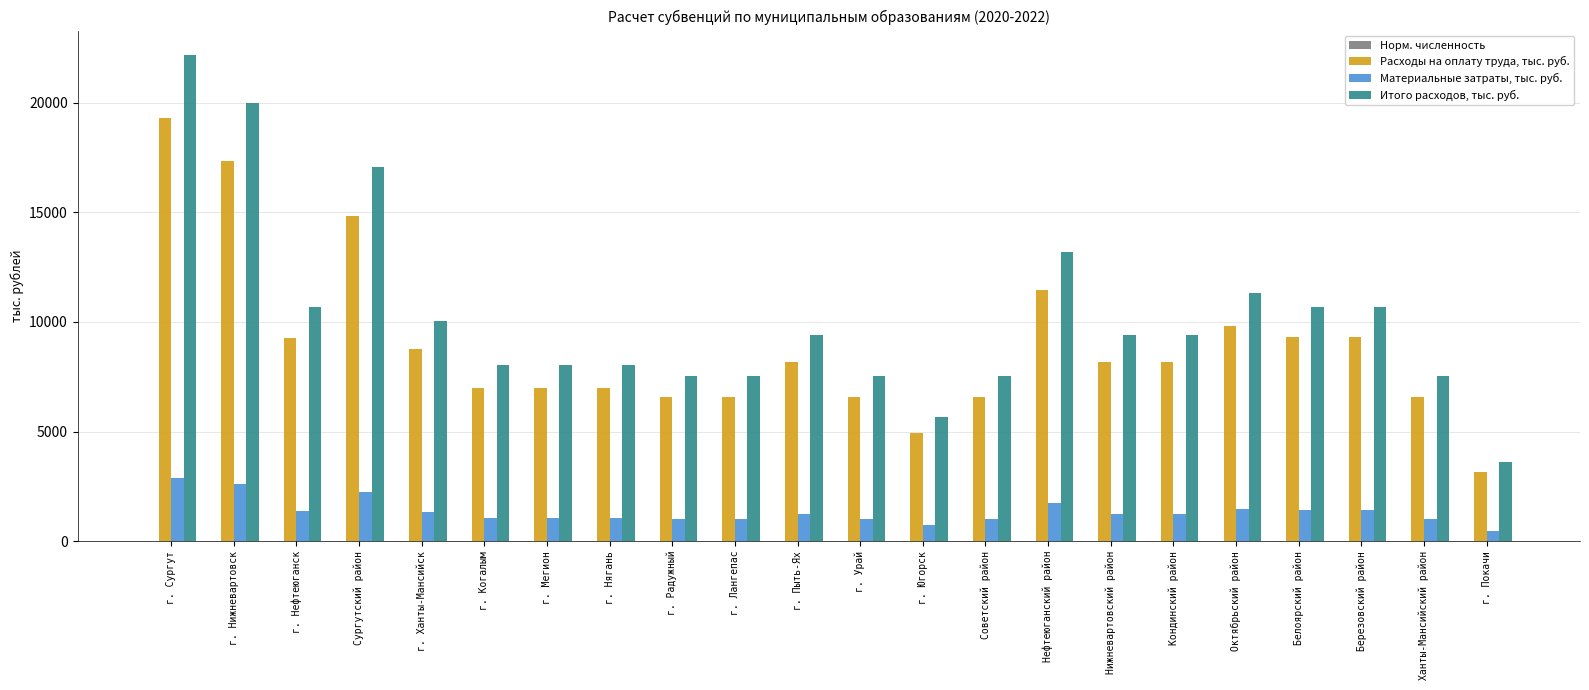

What is the sum of all Итого расходов, тыс. руб. values?

225229.0